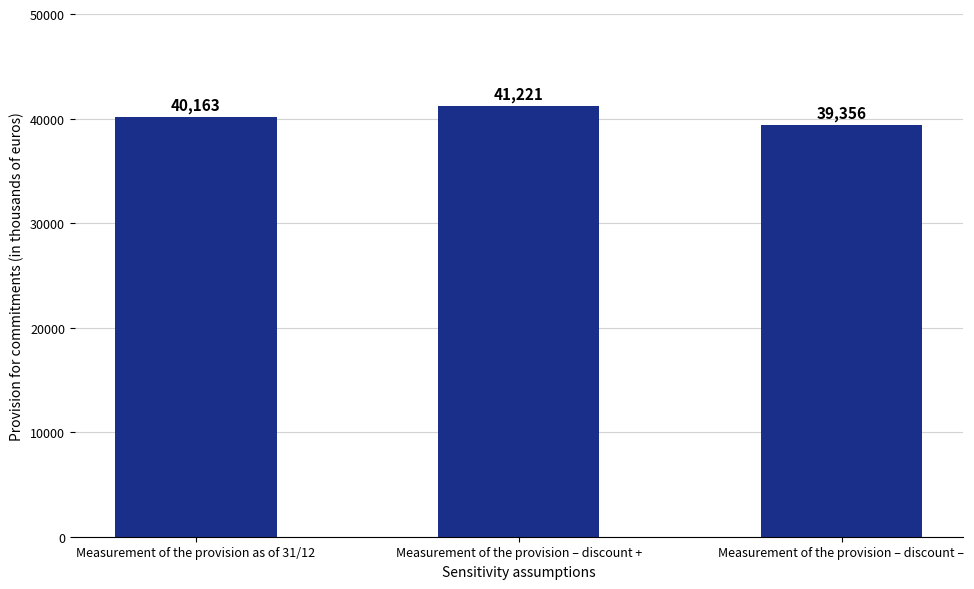

Does the chart contain stacked bars?

No